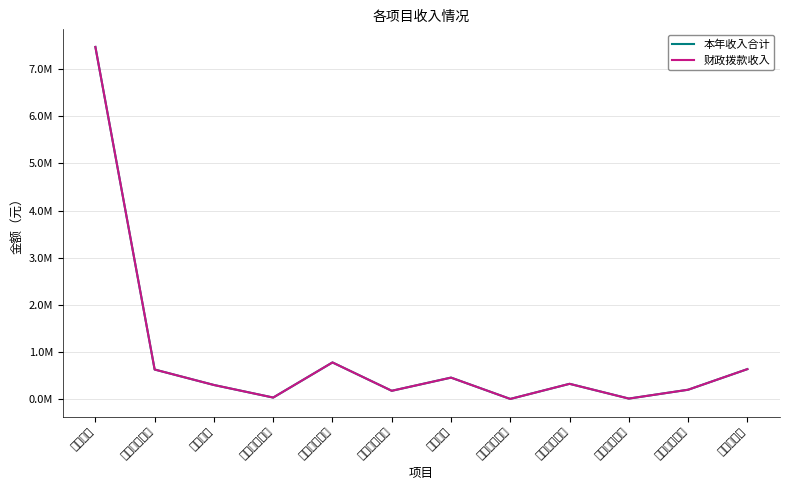

How many data points in 财政拨款收入 are above 331520?

6